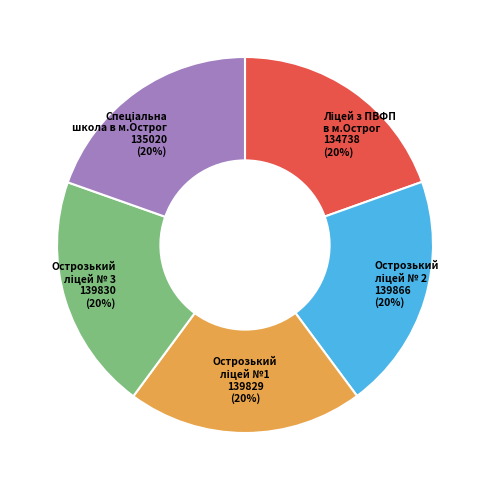

To the nearest percent, what is the average slice percentage?

20%